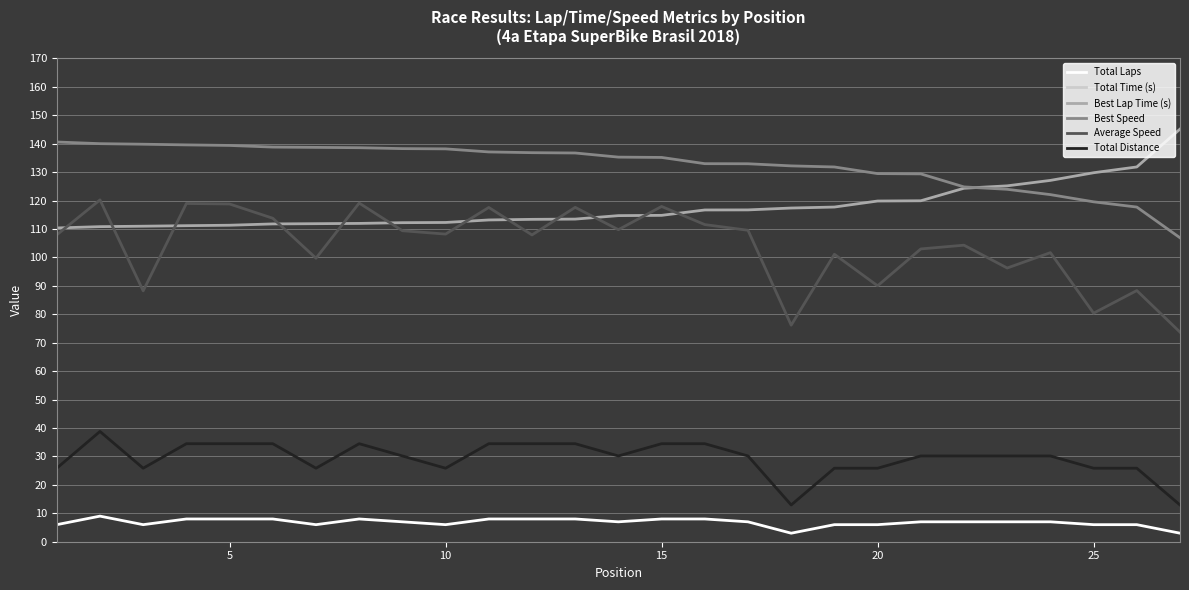

The Best Lap Time (s) series shows 185.8 at 5. True or false?

False